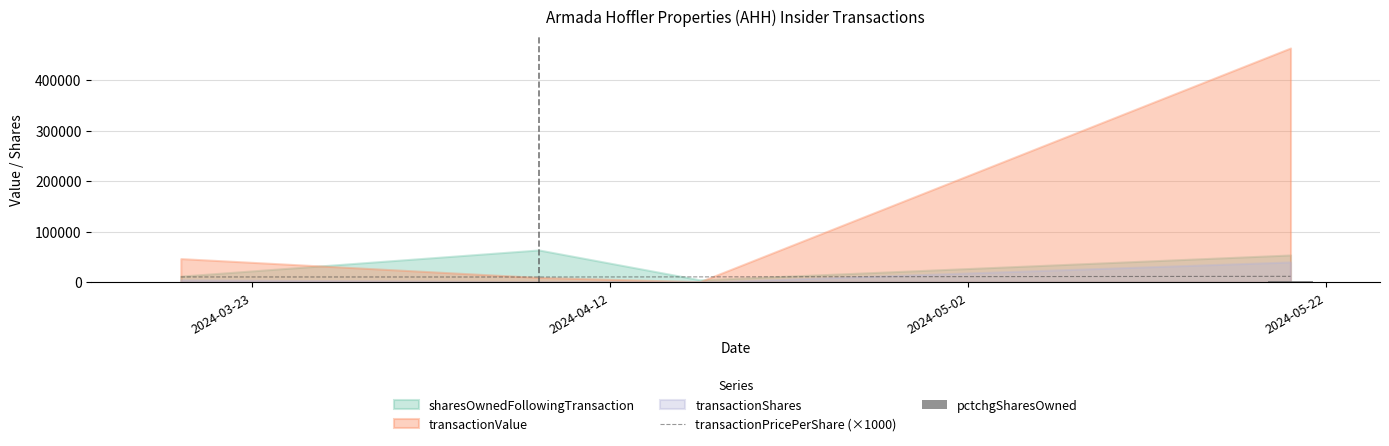

Are the bars grouped side by side (vs. stacked)?

No